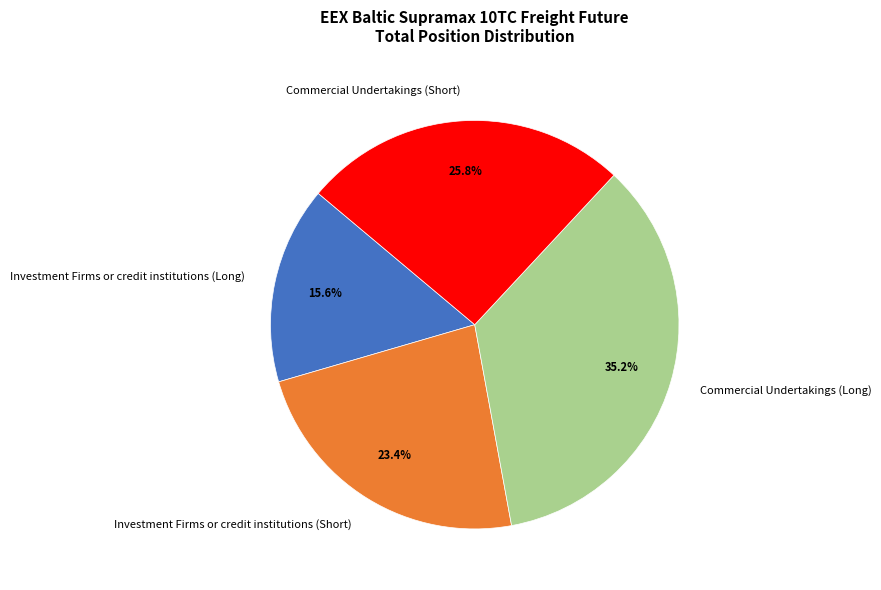

The Commercial Undertakings (Short) slice represents 36% of the pie. True or false?

False